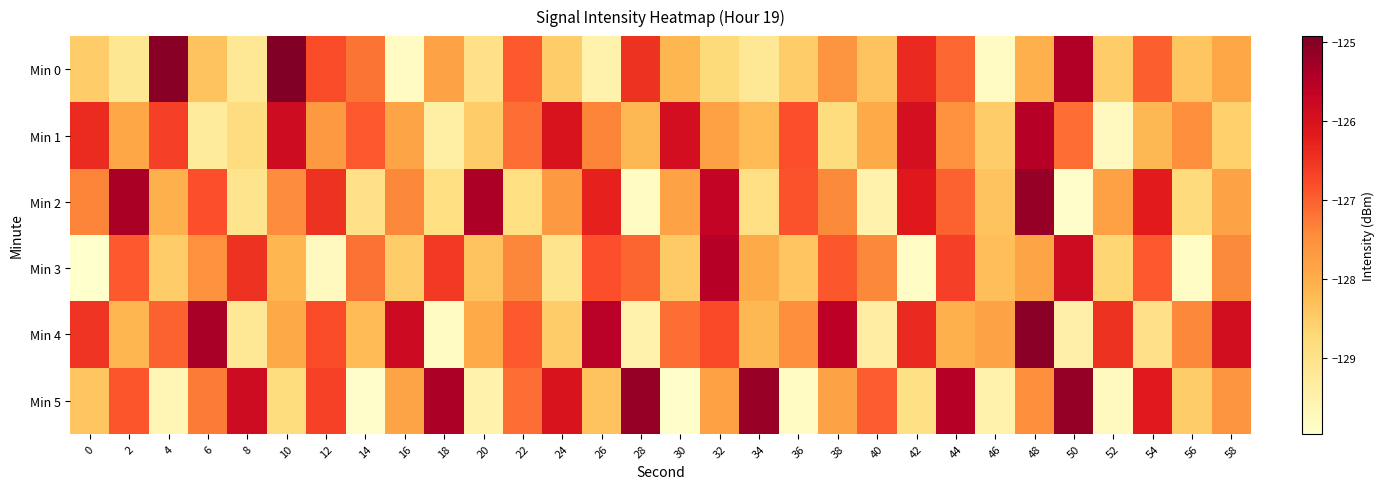

What is the spread (max minus min) of values at 30?

4.0